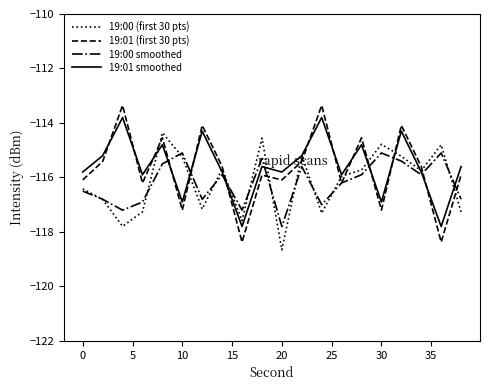

Which series ends up on top after the final intersection of 19:01 (first 30 pts) and 19:01 smoothed?

19:01 smoothed